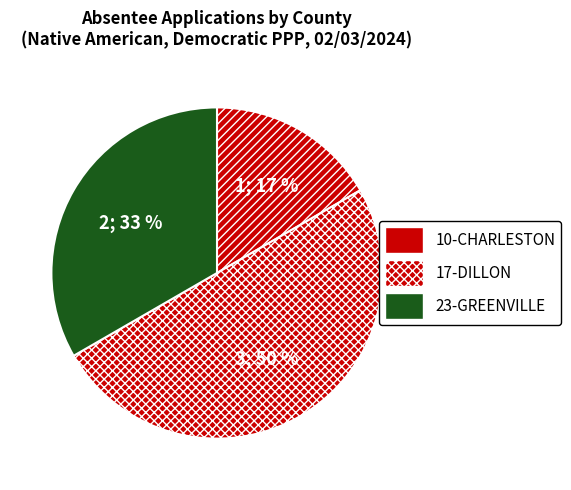

How many slices are in this pie chart?

3